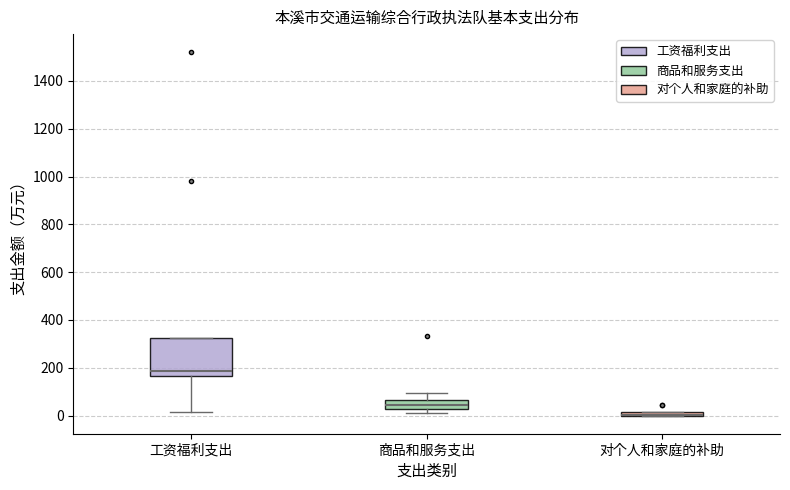

Comparing the boxes themselves (not the whiskers), which one is the tallest?

工资福利支出